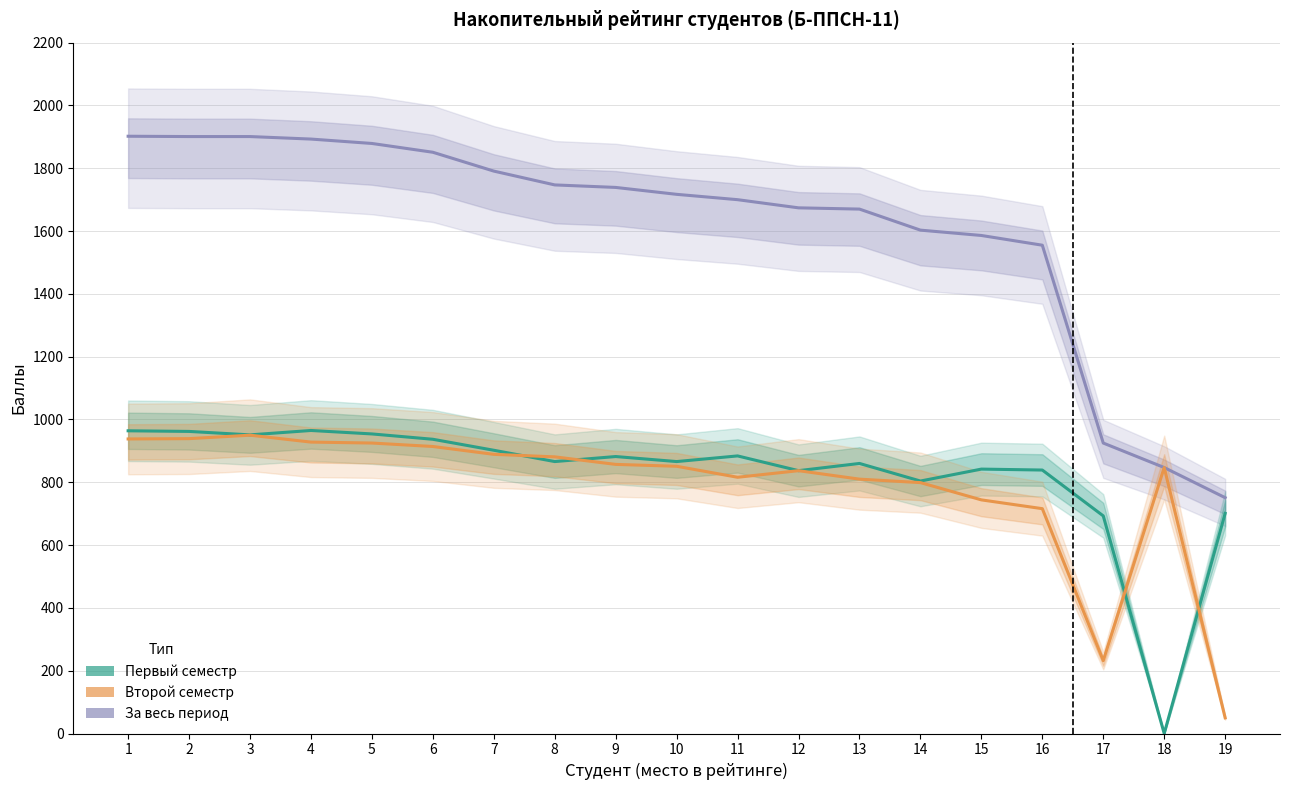

How many data points in Второй семестр are less than 851?

9